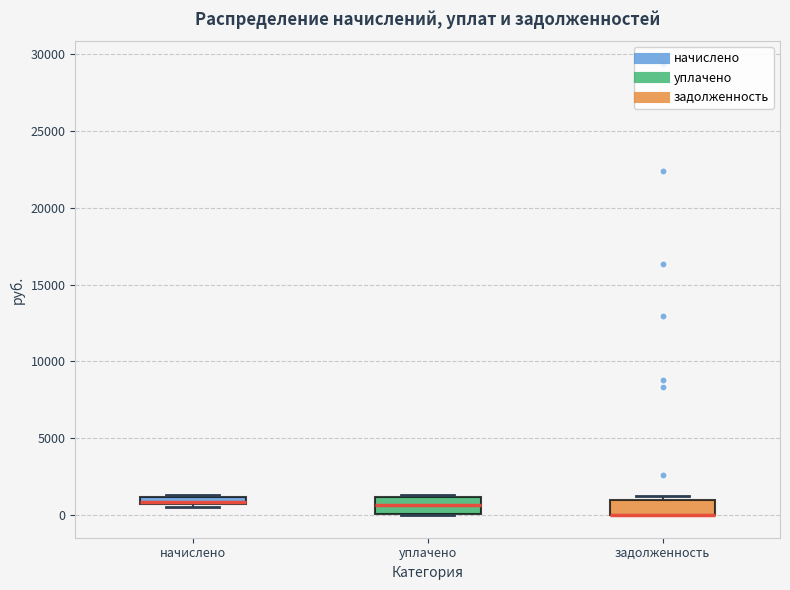

Where is the upper edge of the box for задолженность on the y-axis? The values are not printed on the chart, so give them approximately, as read against the axis.

1000